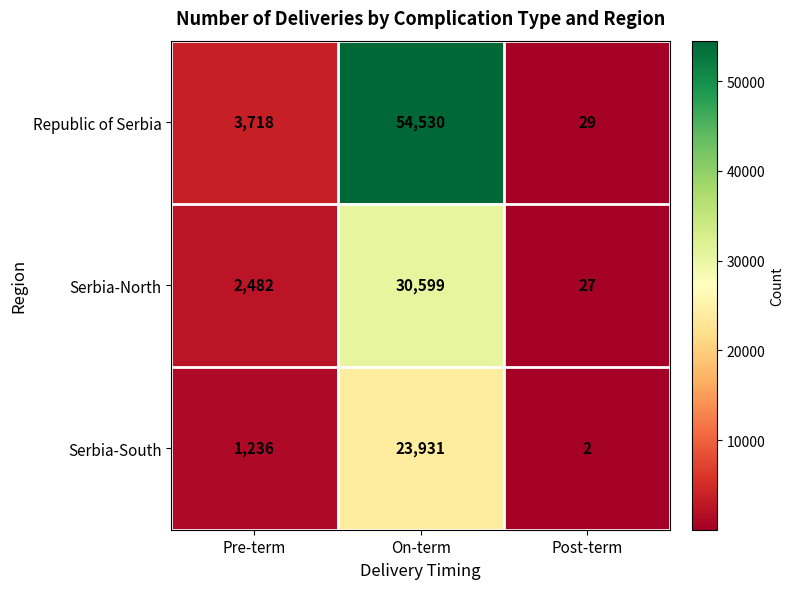

At which category is the sum across all series the highest?

On-term